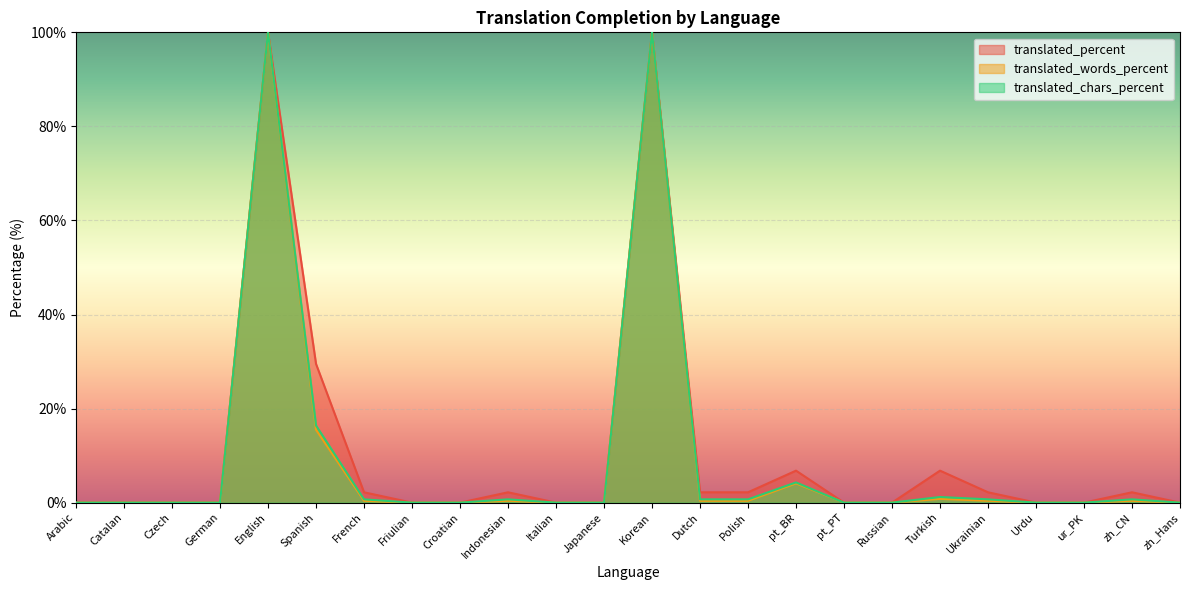

Which series has the widest spread of values?

translated_percent